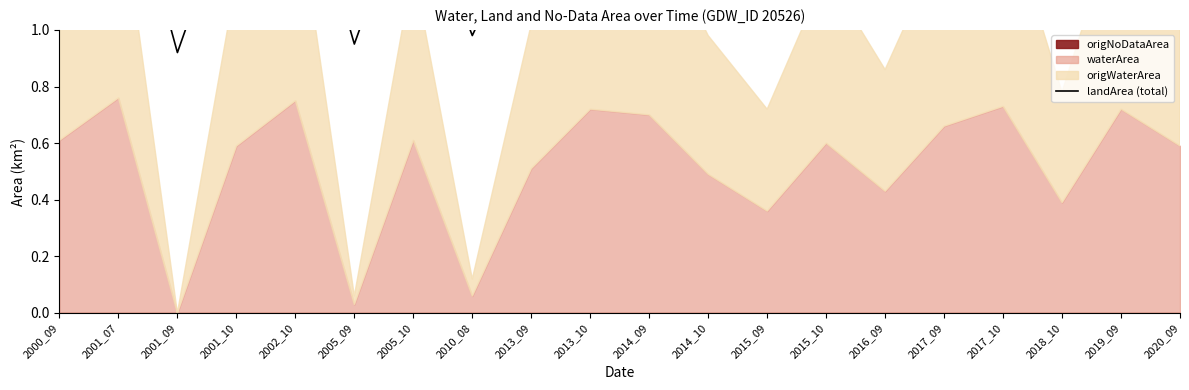

What is the approximate value at 2015_09?

1.3